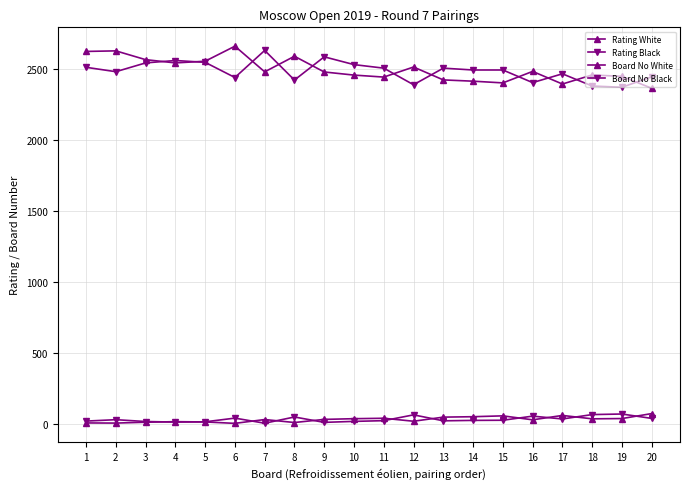

The Board No Black series shows 8 at 9. True or false?

True